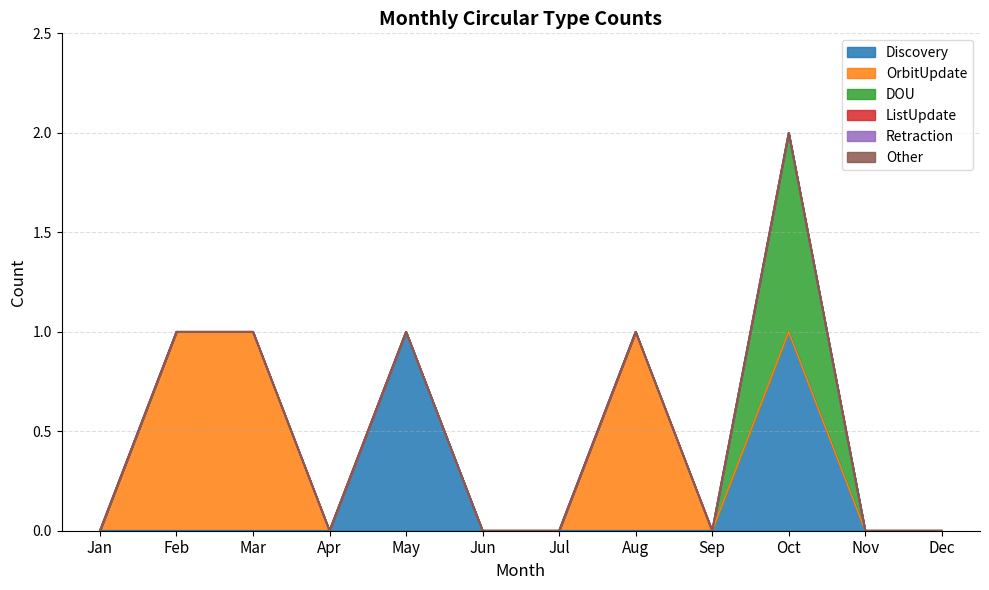

What are all the series names shown in the legend?

Discovery, OrbitUpdate, DOU, ListUpdate, Retraction, Other